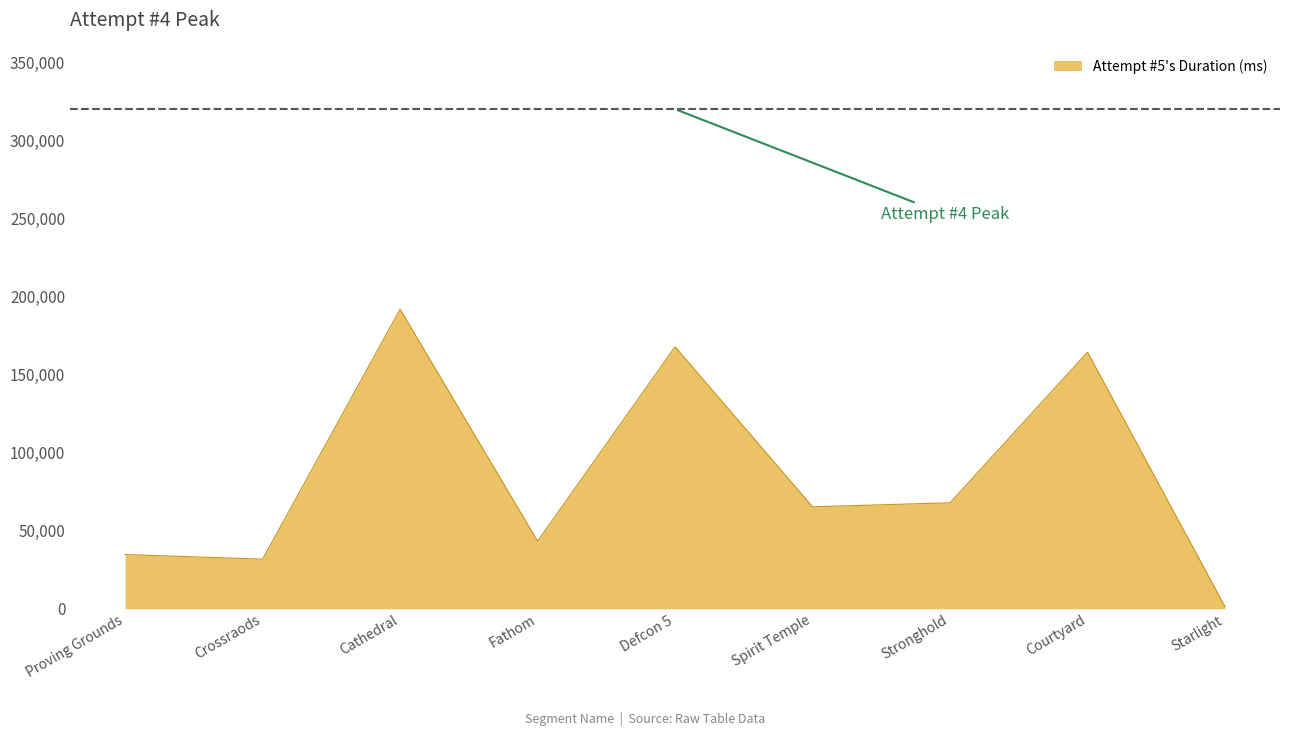

Which label corresponds to the smallest value in the chart?

Starlight